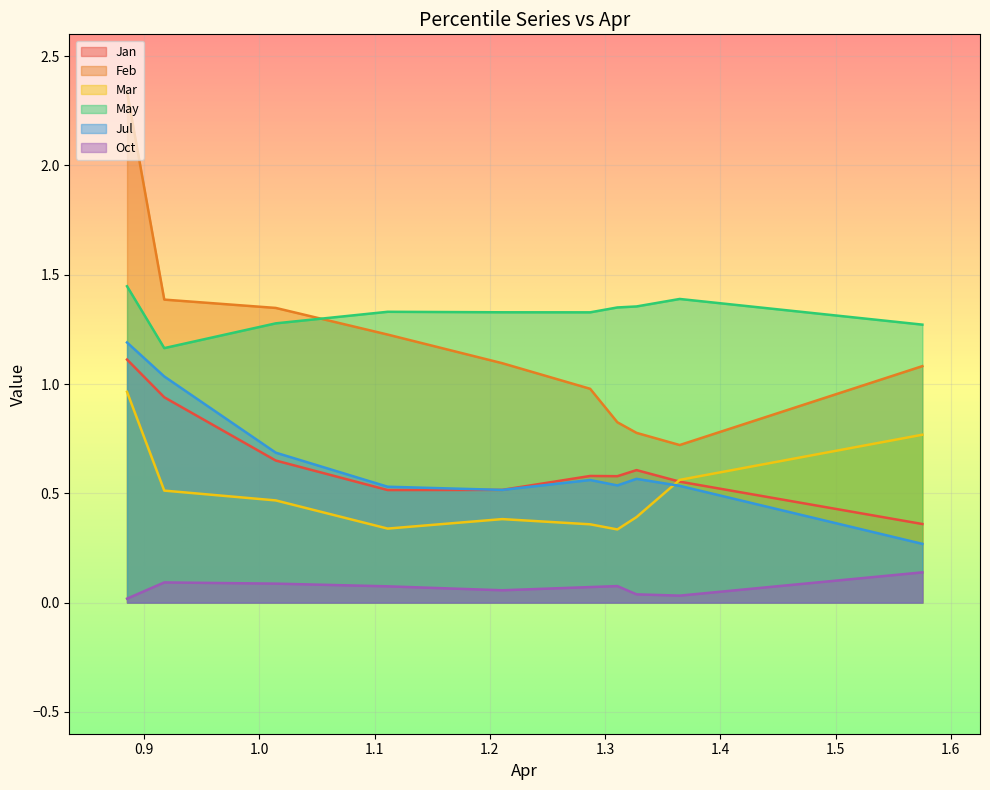

List the series in order of their peak value, lowest first.

Oct, Mar, Jan, Jul, May, Feb